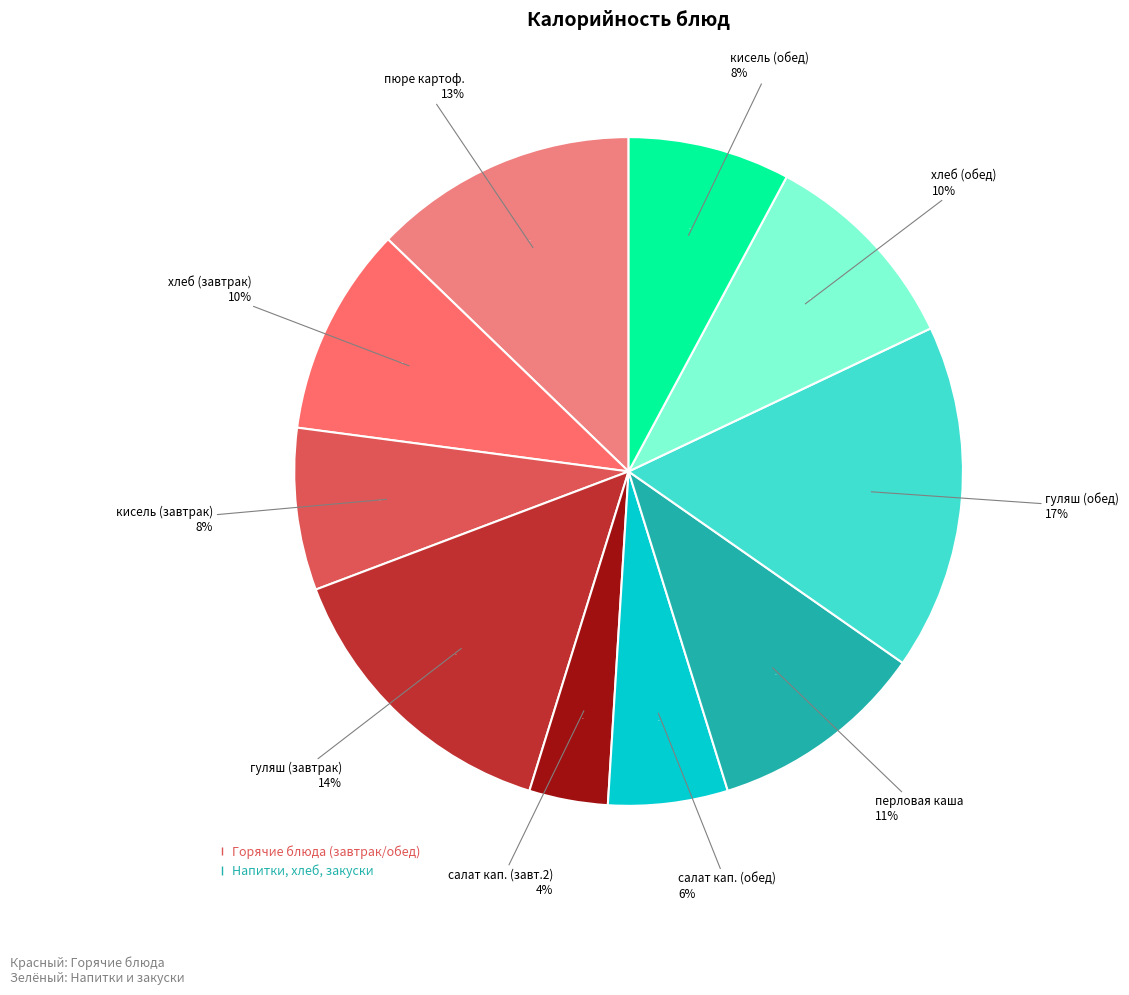

To the nearest percent, what is the difference between the largest and smallest slice percentages?

13%